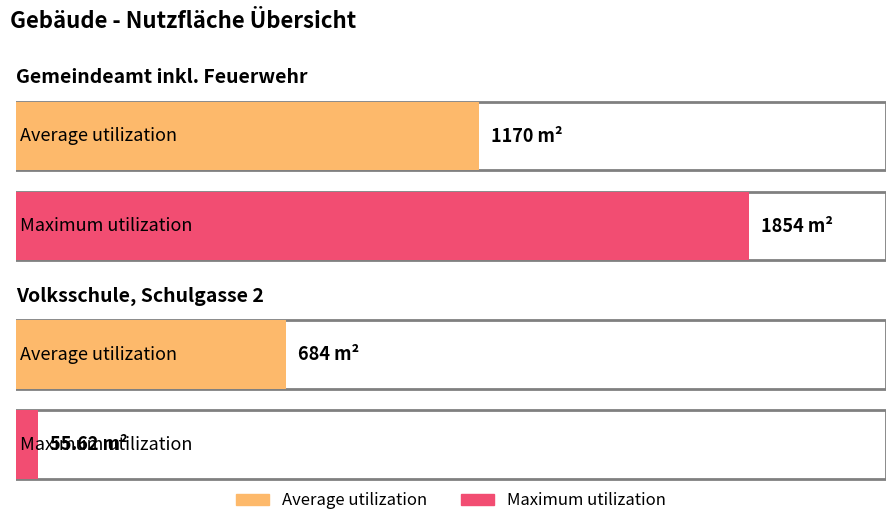

Rank the series by their average value, from lowest to highest.

Average utilization, Maximum utilization